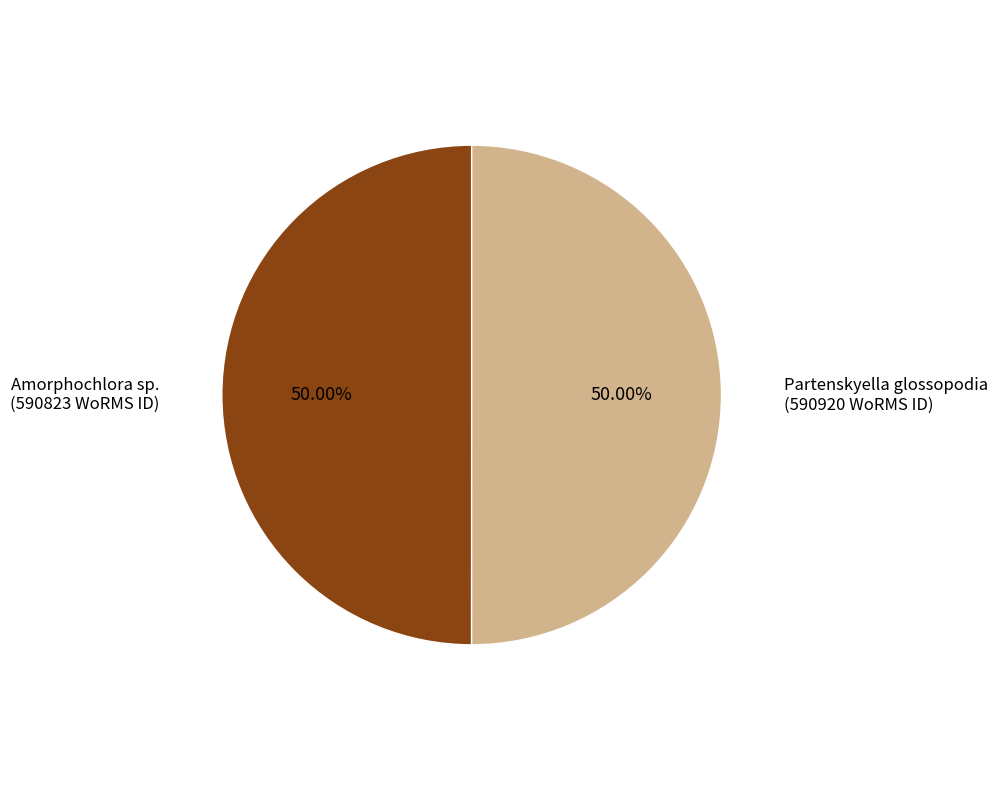

How many segments does this pie chart have?

2